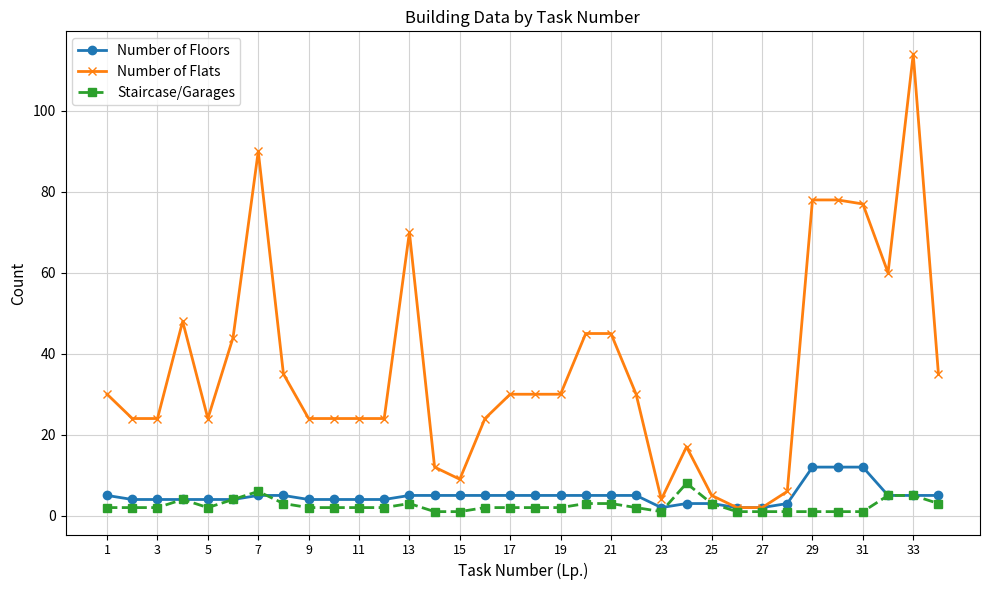

How many distinct data groups are displayed?

3